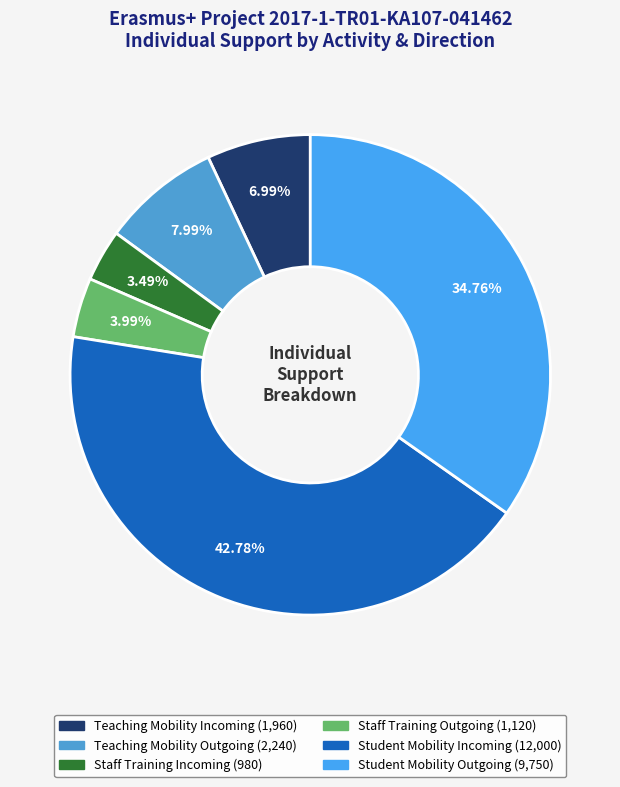

How many segments does this pie chart have?

6